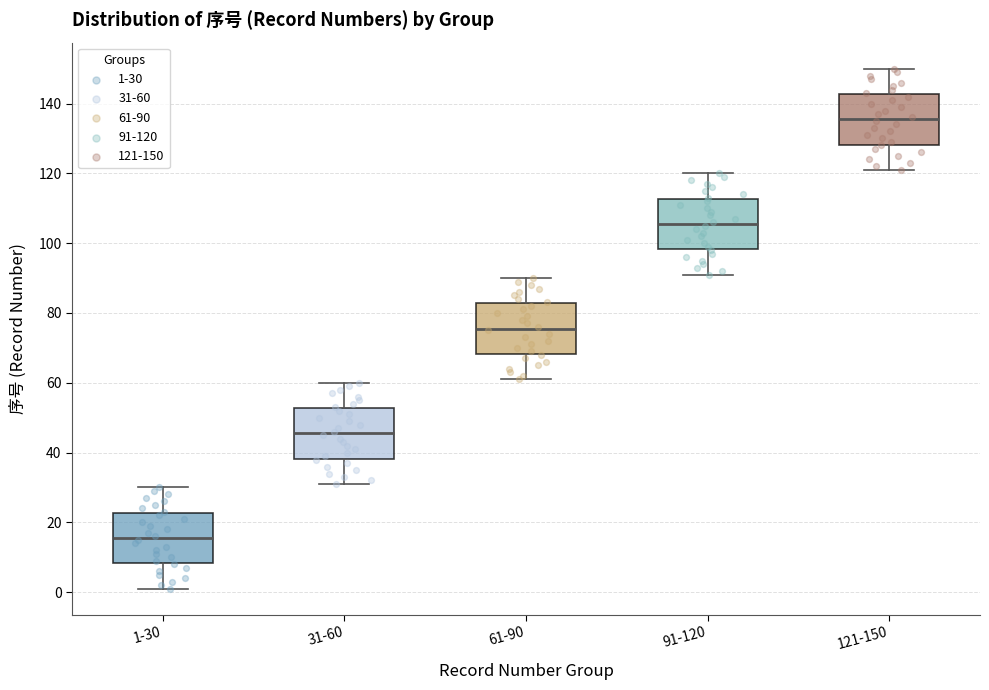

Which box has the highest median line?

121-150